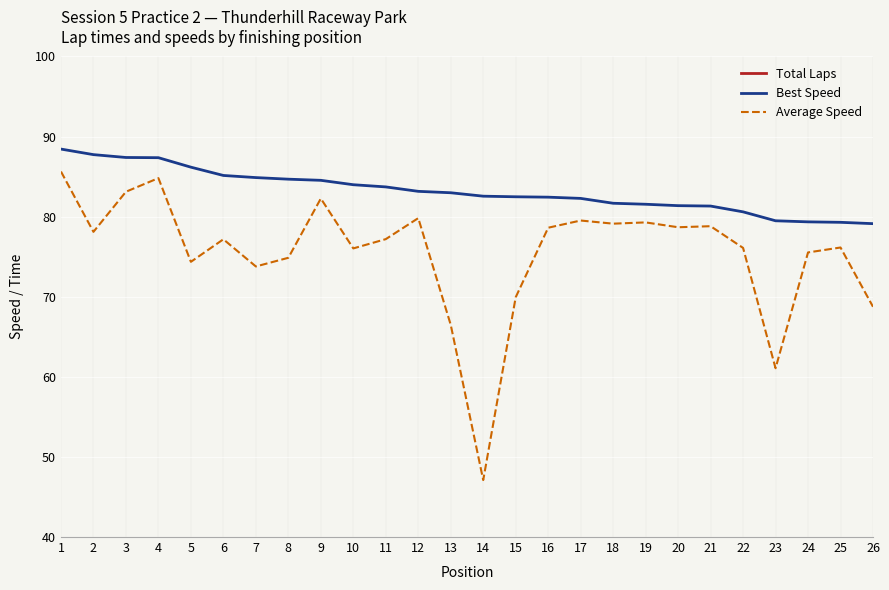

What is the lowest value of the Best Speed series?

79.1